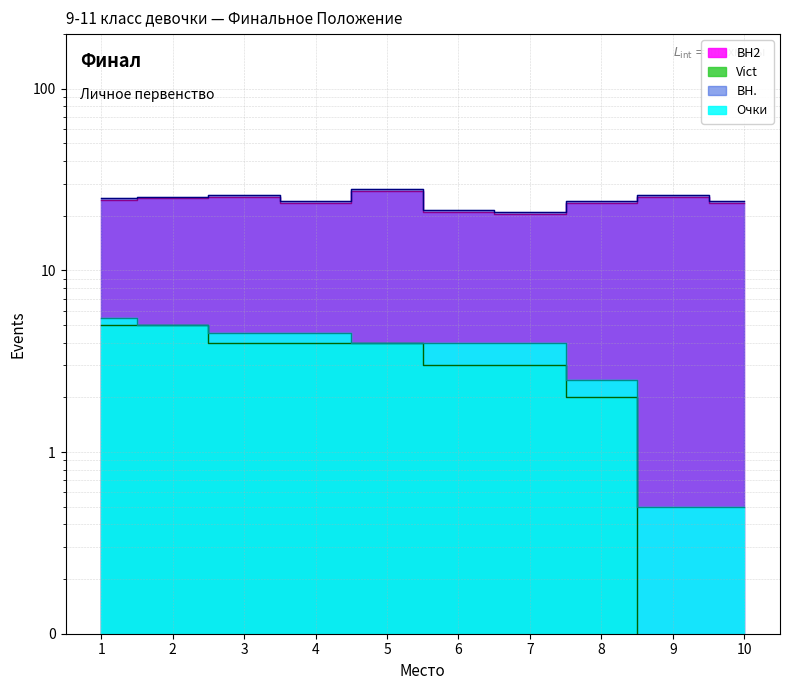

Where is BH. nearest to the value 24?

1